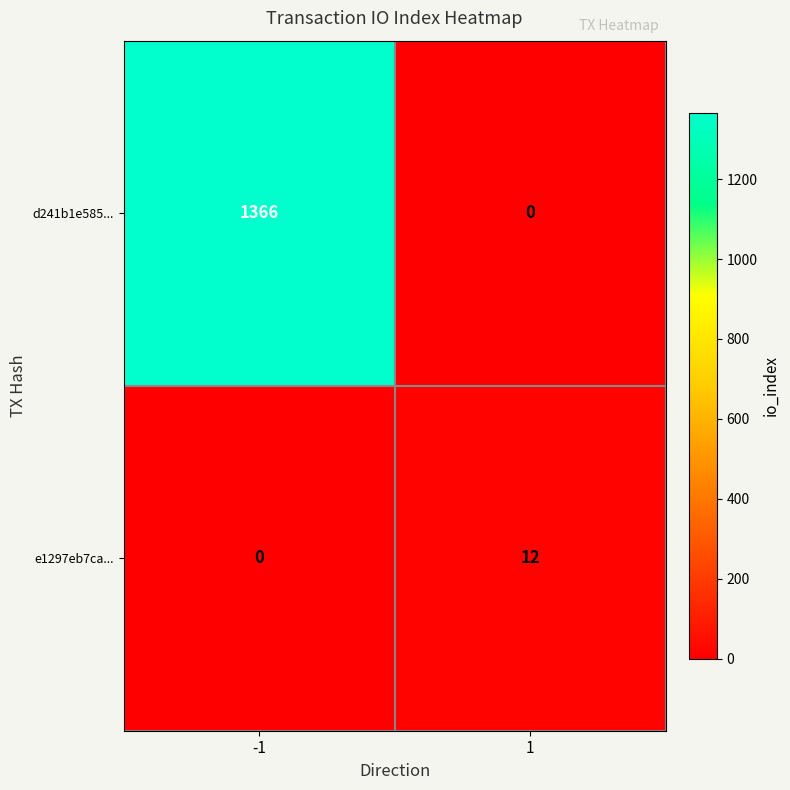

At how many categories does at least one series exceed 1273?

1